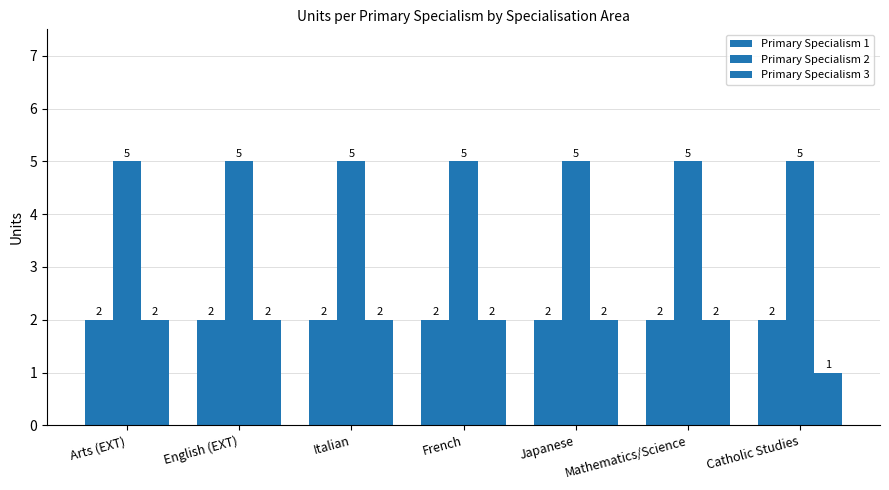

How many categories are shown in the chart?

7